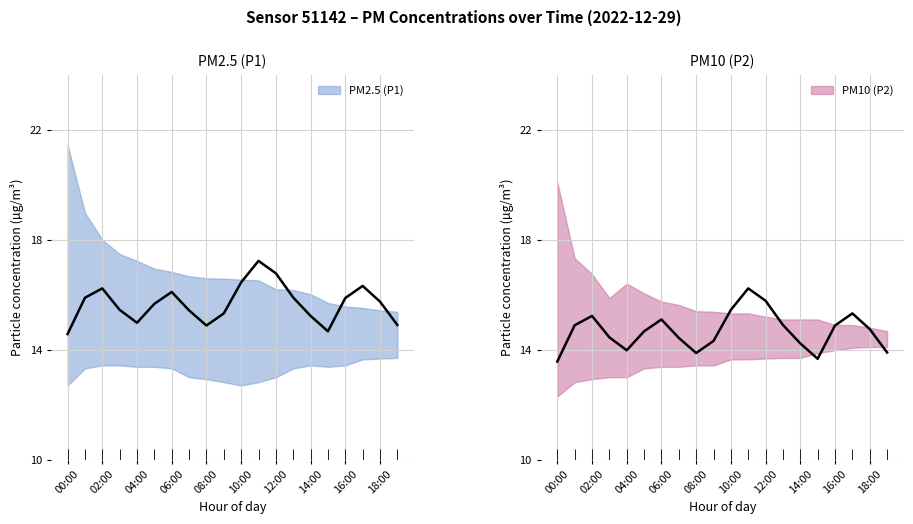

Is it true that P2 equals 13.9 at 19:00?

True